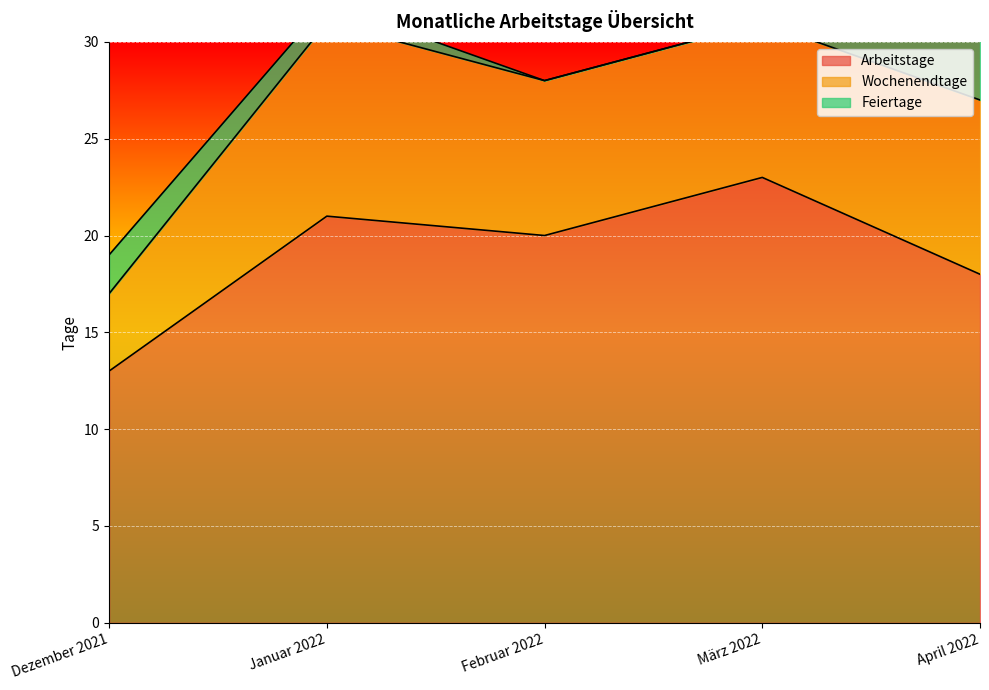

What is the label of the 1st point from the left?

Dezember 2021